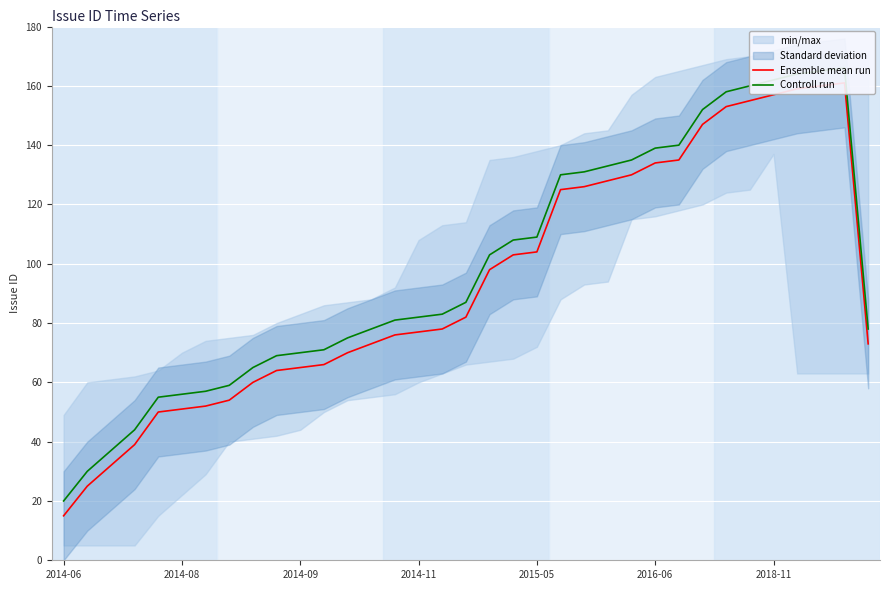

What is the difference between the Controll run values at 17 and 30?

75